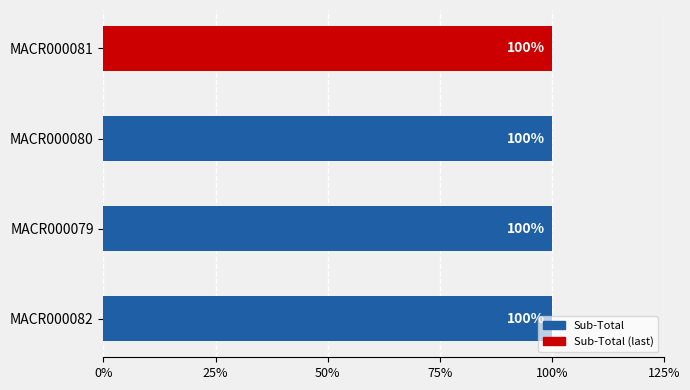

True or false: Total has a value of 5.1 at MACR000080.

False